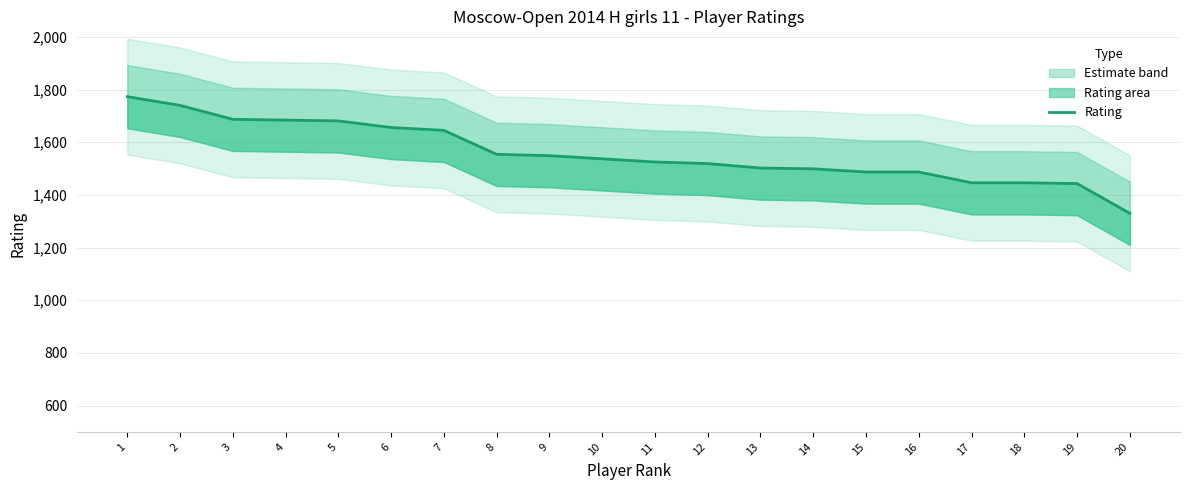

Reading left to right, what are all the values shown in this chart?

1=1773	2=1740	3=1687	4=1684	5=1681	6=1656	7=1645	8=1554	9=1549	10=1537	11=1525	12=1519	13=1502	14=1499	15=1487	16=1487	17=1446	18=1446	19=1443	20=1330